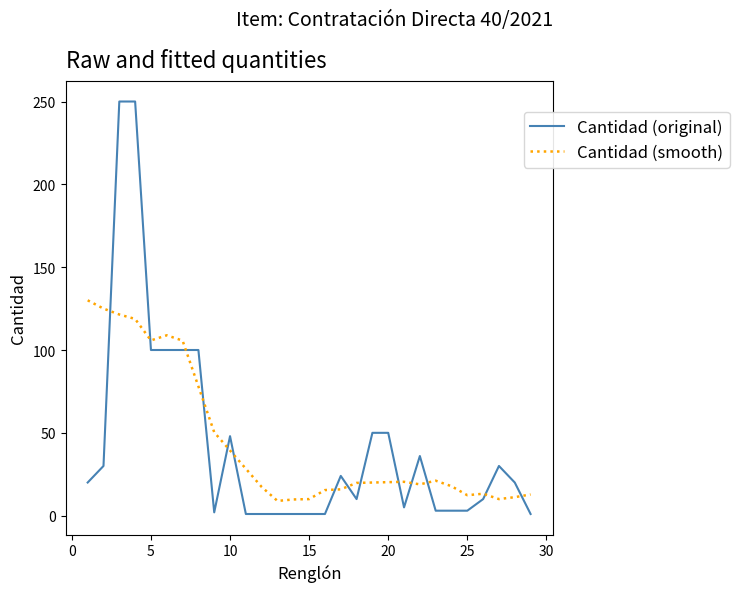

What are all the series names shown in the legend?

Cantidad (original), Cantidad (smooth)